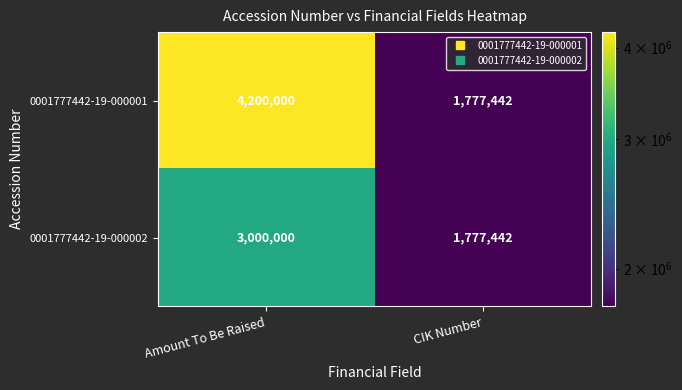

Is it true that 0001777442-19-000002 equals 4002233 at Amount To Be Raised?

False